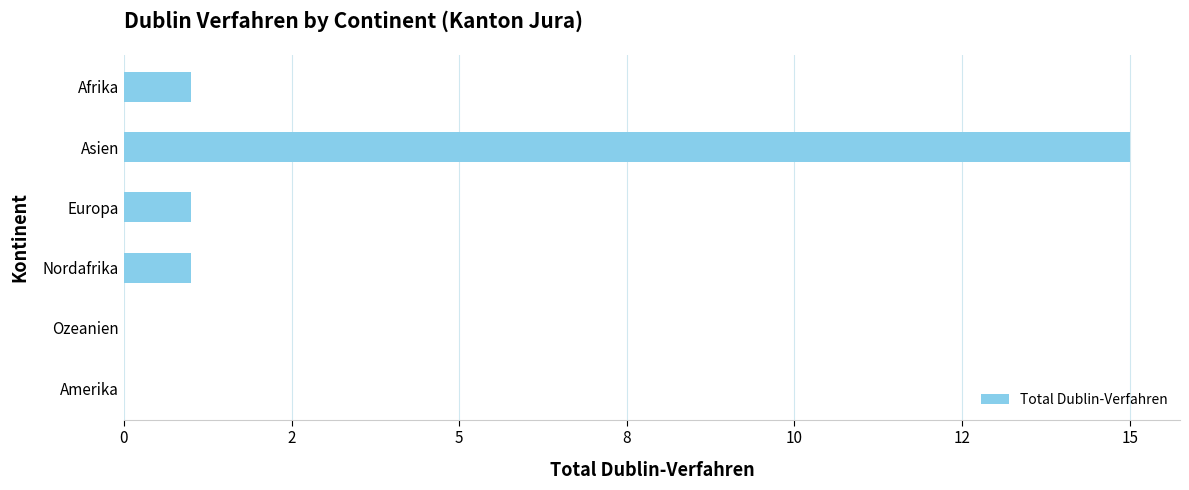

Does the chart contain stacked bars?

No